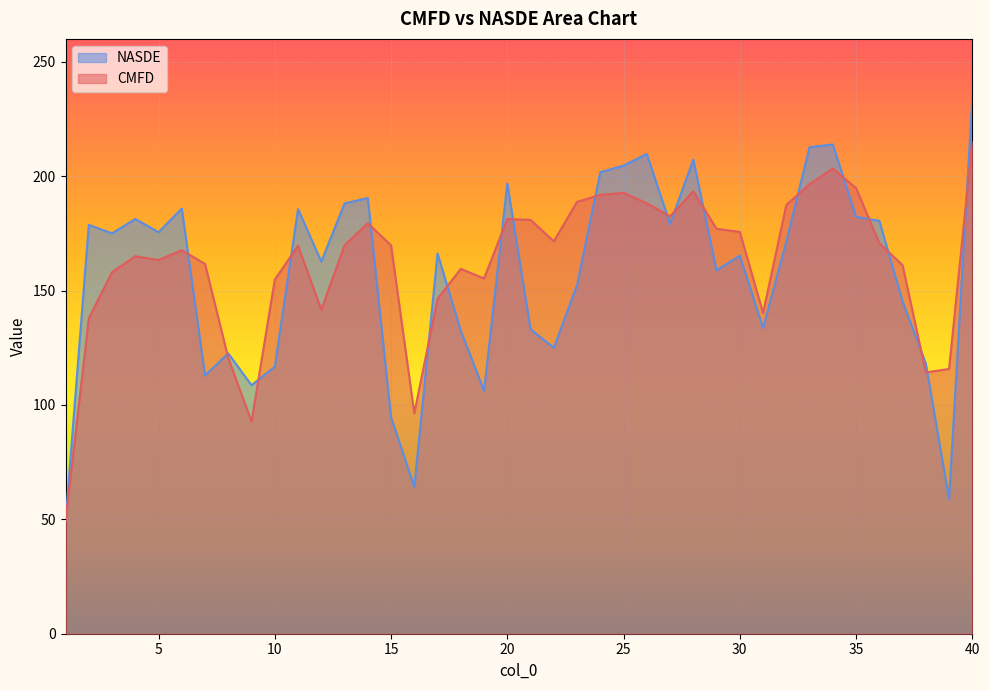

What is the highest value of the NASDE series?

234.1